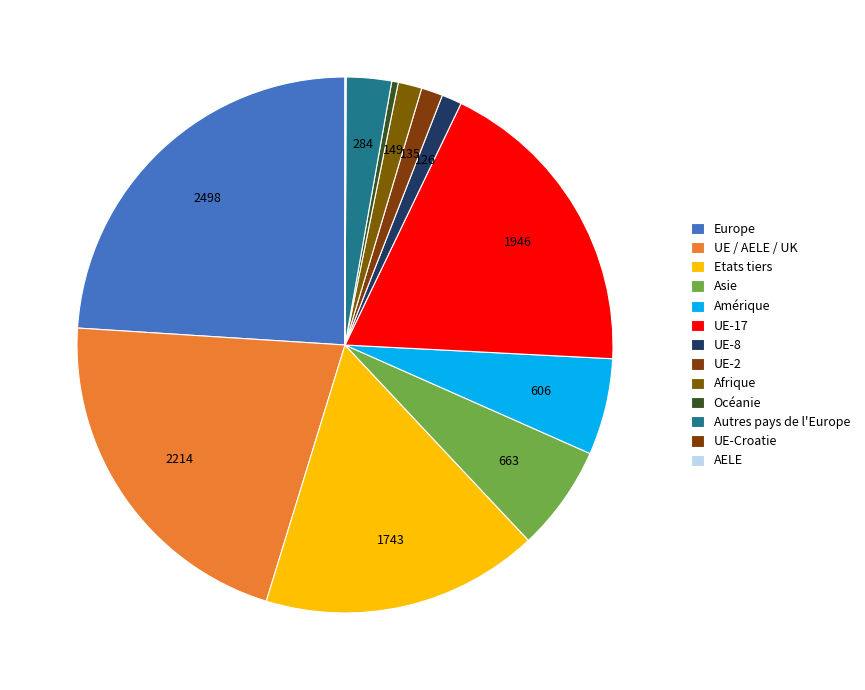

To the nearest percent, what is the average slice percentage?

8%